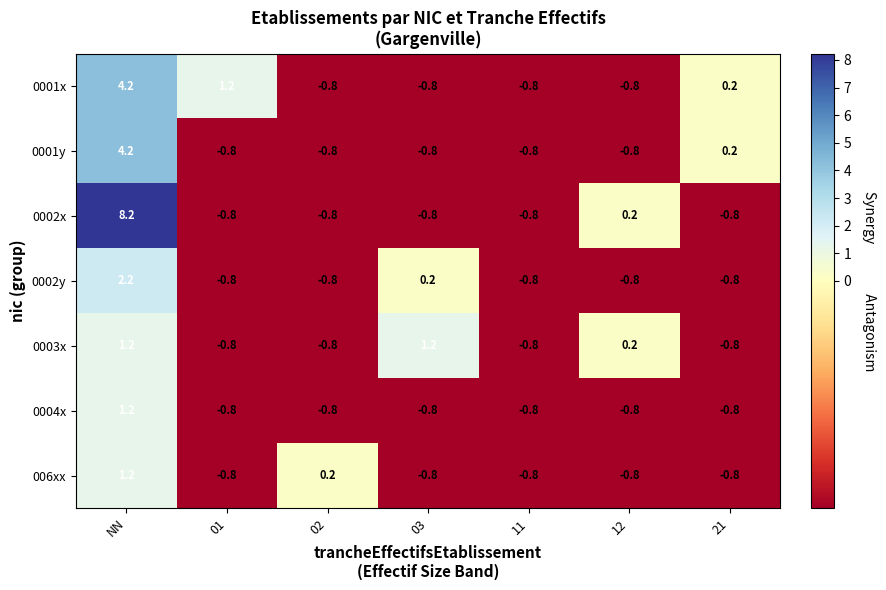

Which series has the largest range (max minus min)?

0002x